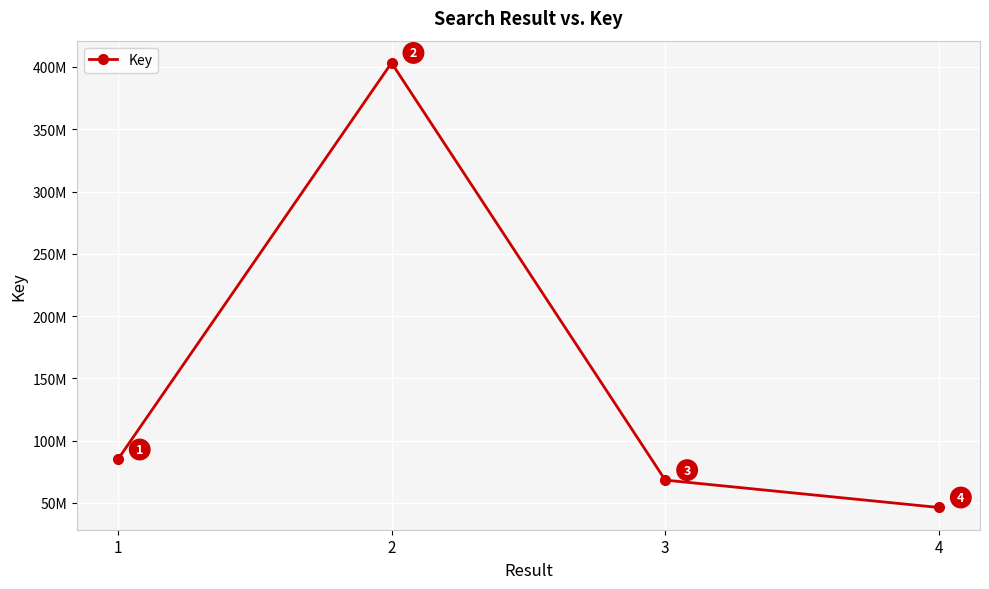

Is this an area chart (filled region under the line)?

No